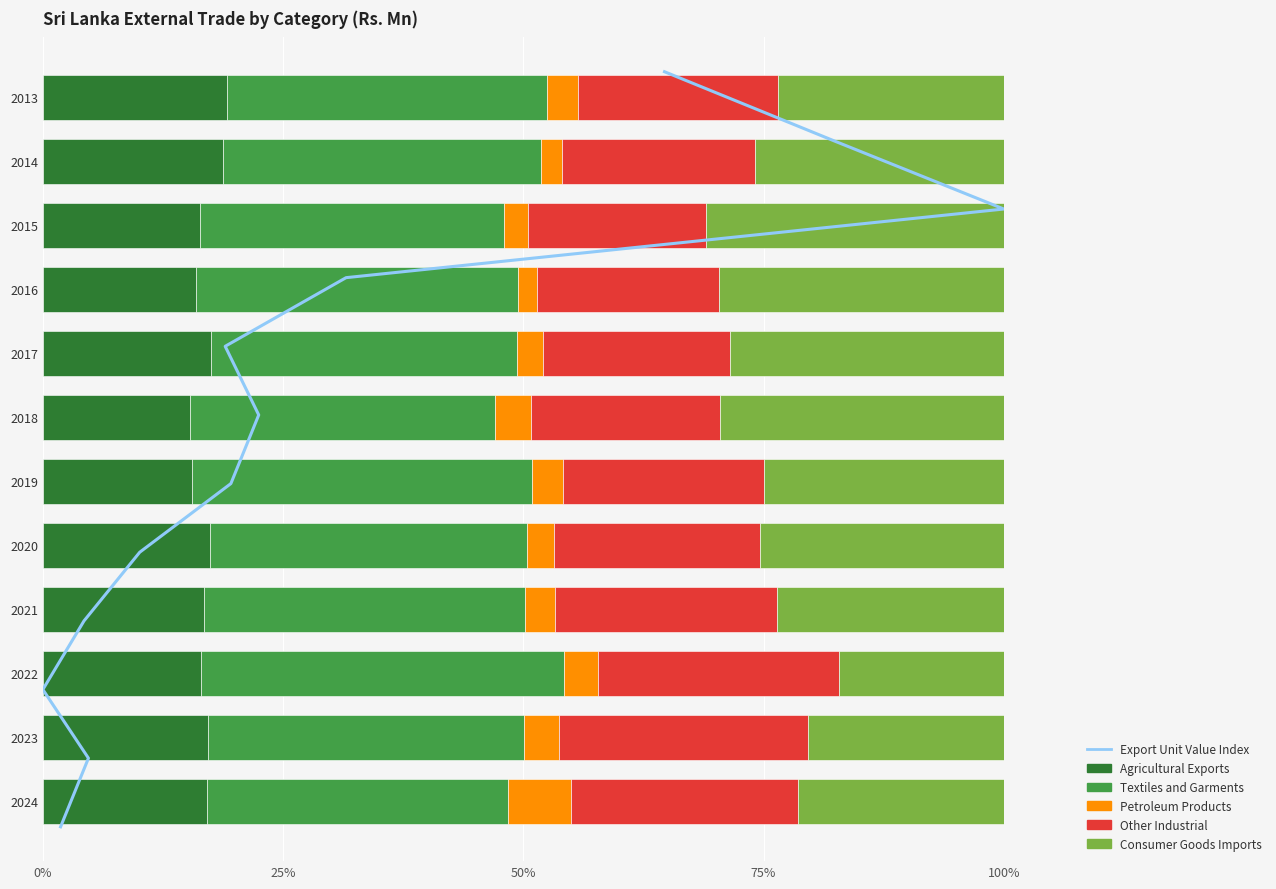

What is the sum of all Textiles and Garments values?

398.7